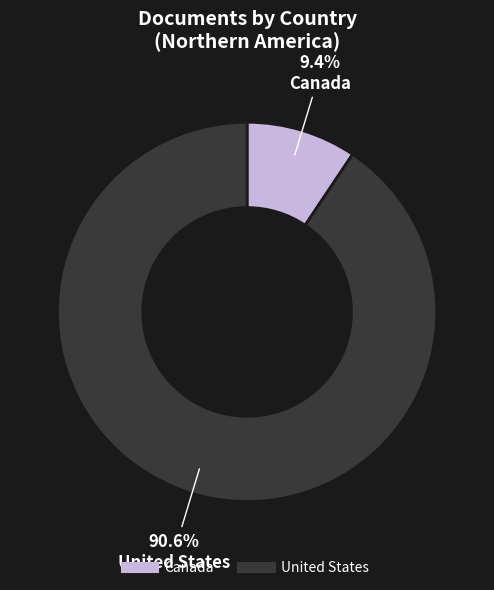

Is the sum of United States and Canada greater than half?

Yes